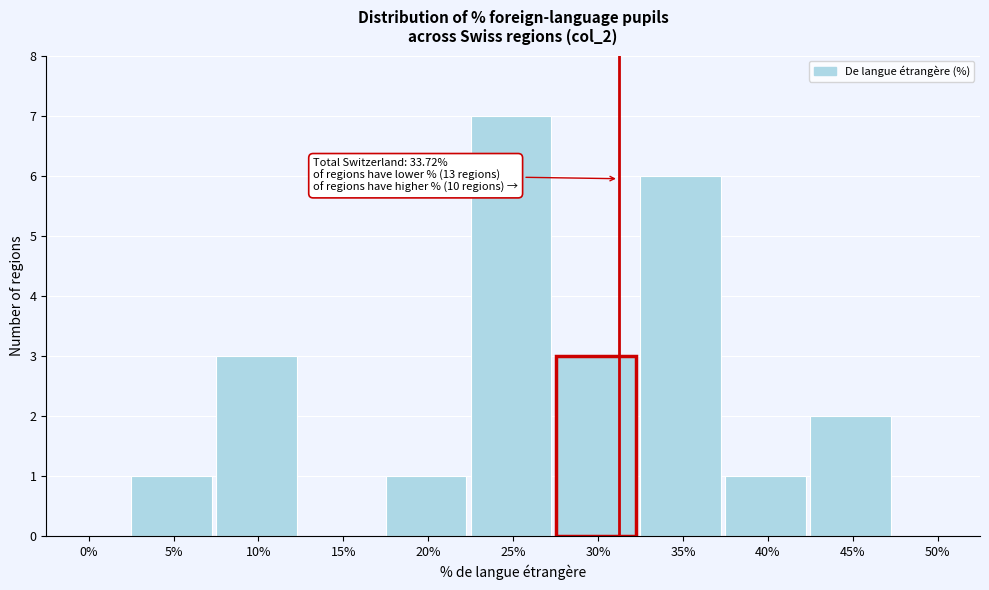

Reading left to right, list all the values displayed in this chart.

0%=0	5%=1	10%=3	15%=0	20%=1	25%=7	30%=3	35%=6	40%=1	45%=2	50%=0